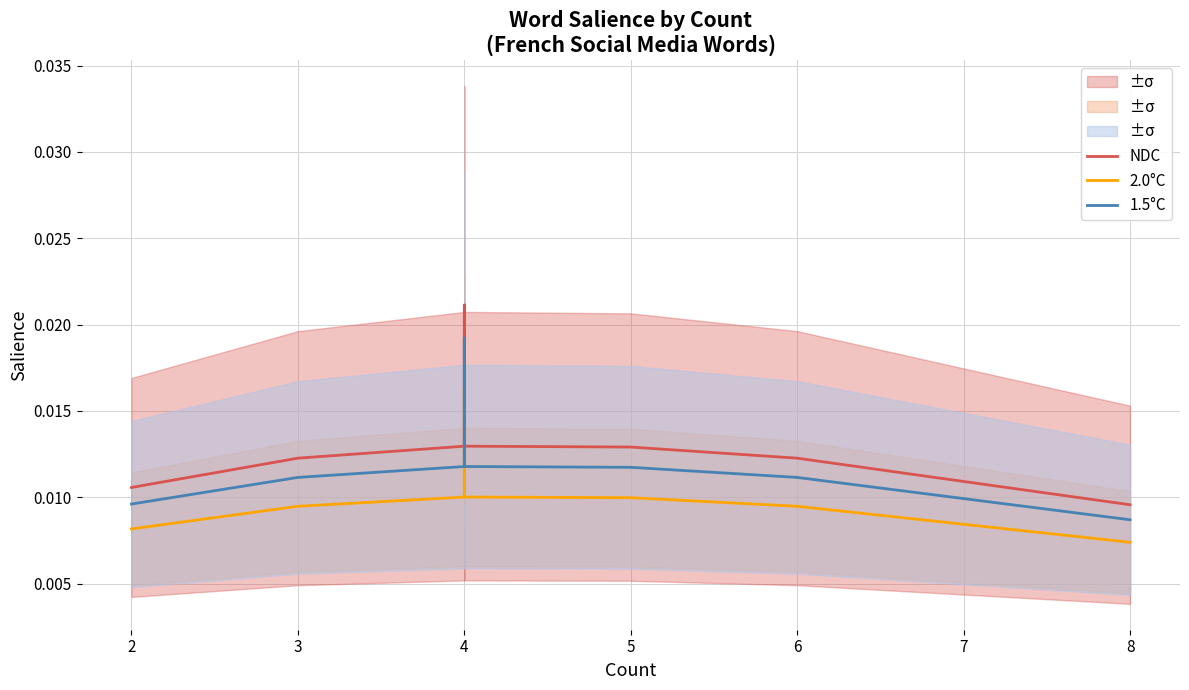

Which series has the largest range (max minus min)?

NDC